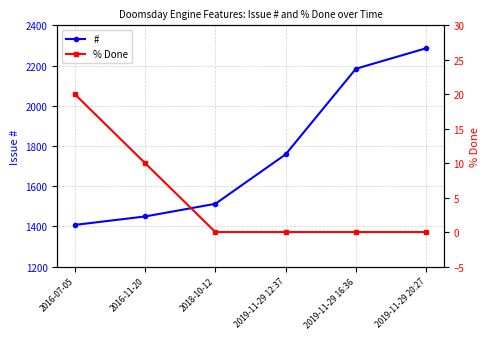

What is the difference between the maximum and minimum values in the # series?

879